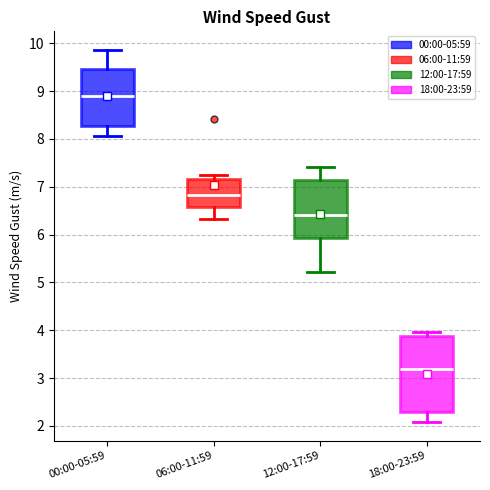

Reading left to right, transcribe this box plot: for each box, give where its median line is, the range the box spans, and where its two whiskers end, as read against the y-axis. The values are not printed on the chart, so give them approximately, as read against the axis.

00:00-05:59: median 8.9, box 8.3 to 9.5, whiskers 8.1 to 9.9
06:00-11:59: median 6.8, box 6.6 to 7.2, whiskers 6.3 to 7.3
12:00-17:59: median 6.4, box 5.9 to 7.1, whiskers 5.2 to 7.4
18:00-23:59: median 3.2, box 2.3 to 3.9, whiskers 2.1 to 4.0